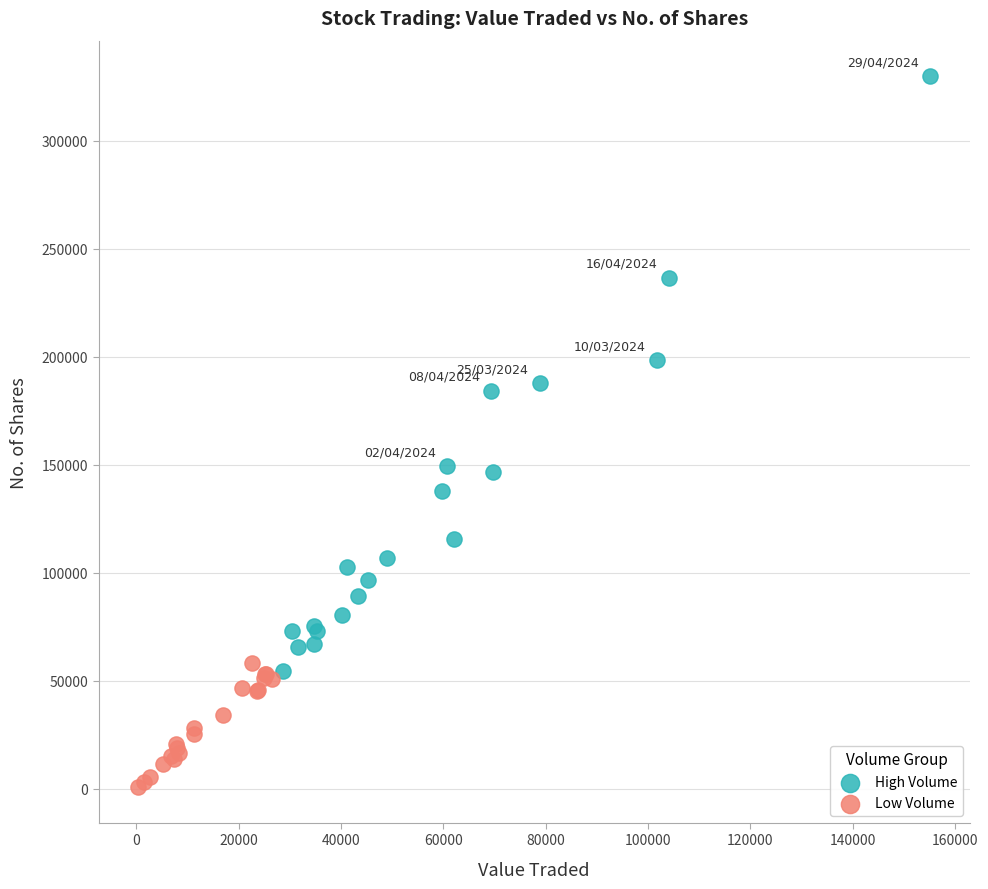

Which series reaches the maximum Y coordinate?

High Volume